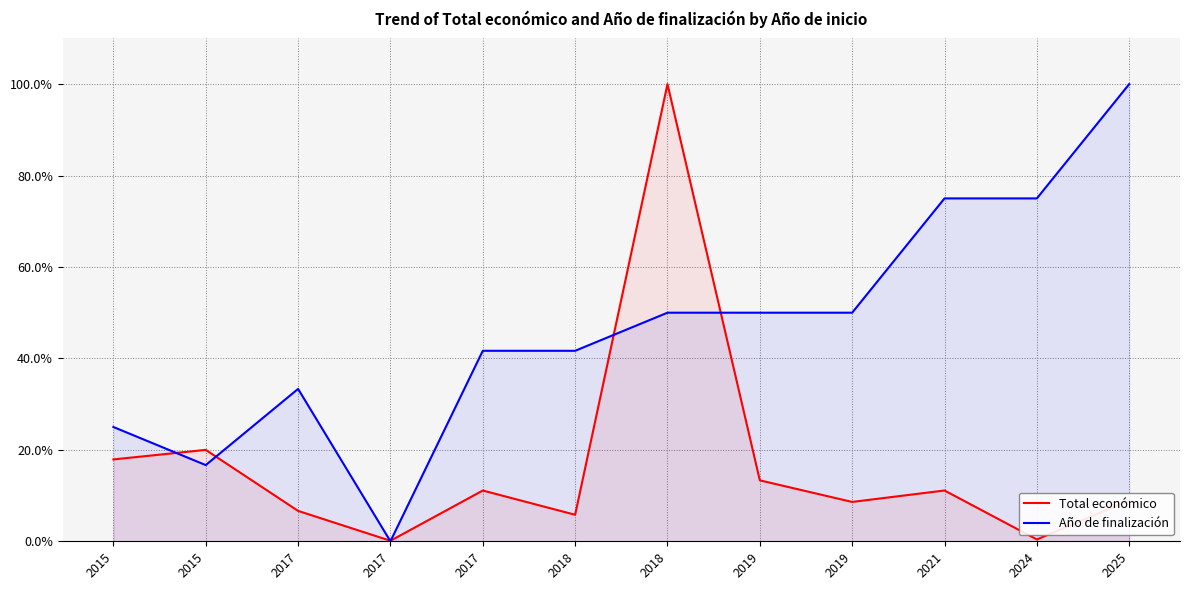

Which series has the largest range (max minus min)?

Año de finalización